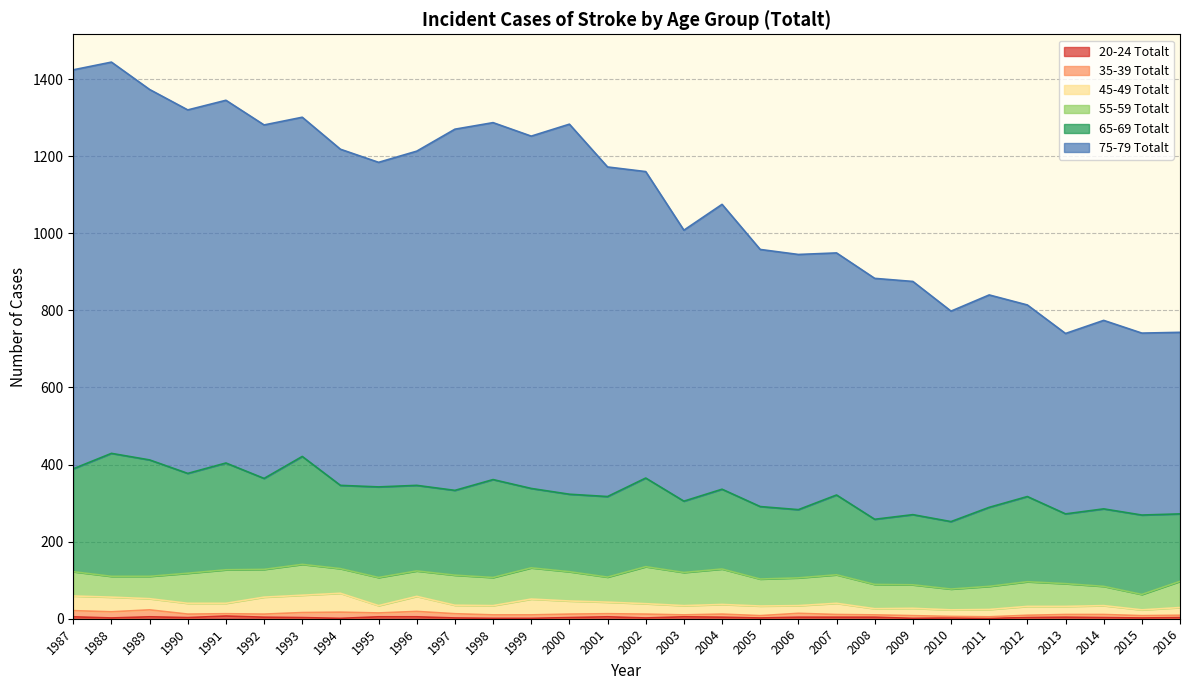

What is the highest value of the 75-79 Totalt series?

1035